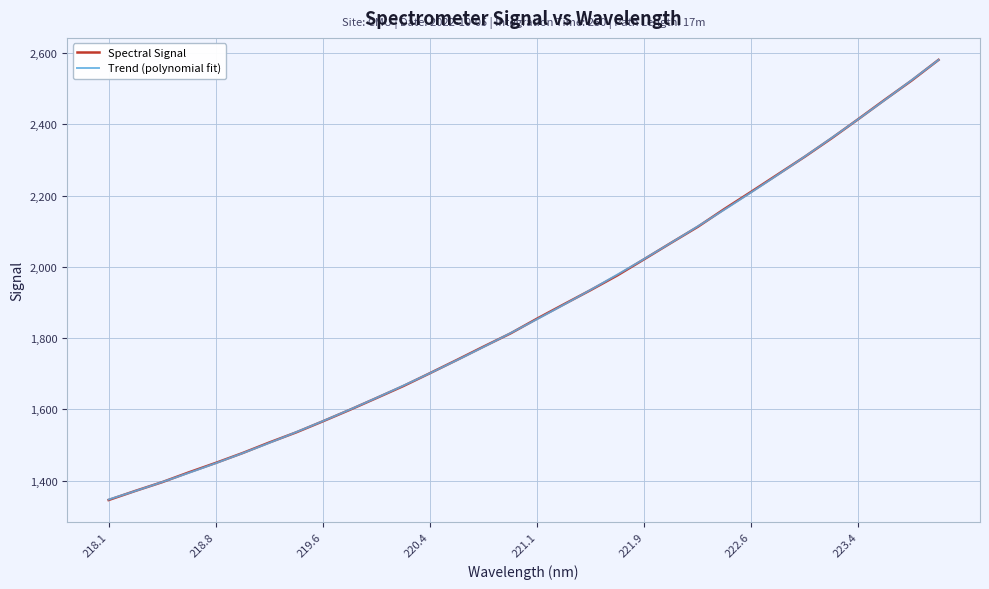

What is the maximum value shown in the chart?

2581.1